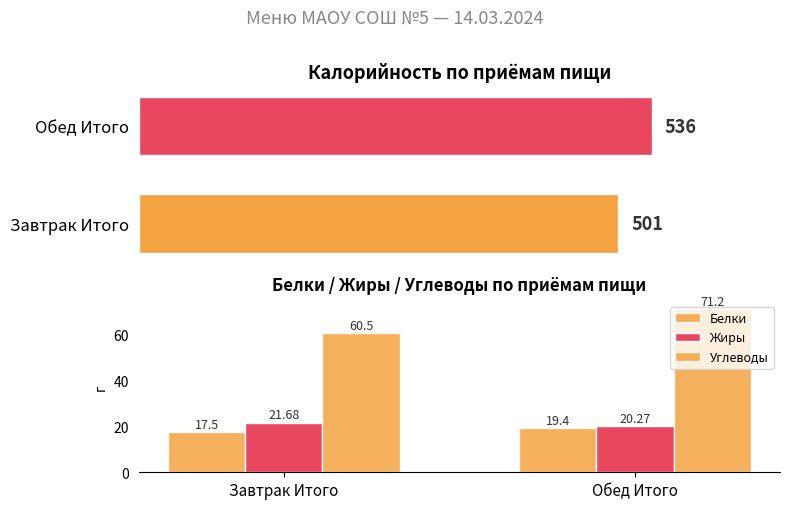

Rank the series at 0 from lowest to highest value.

Белки, Жиры, Углеводы